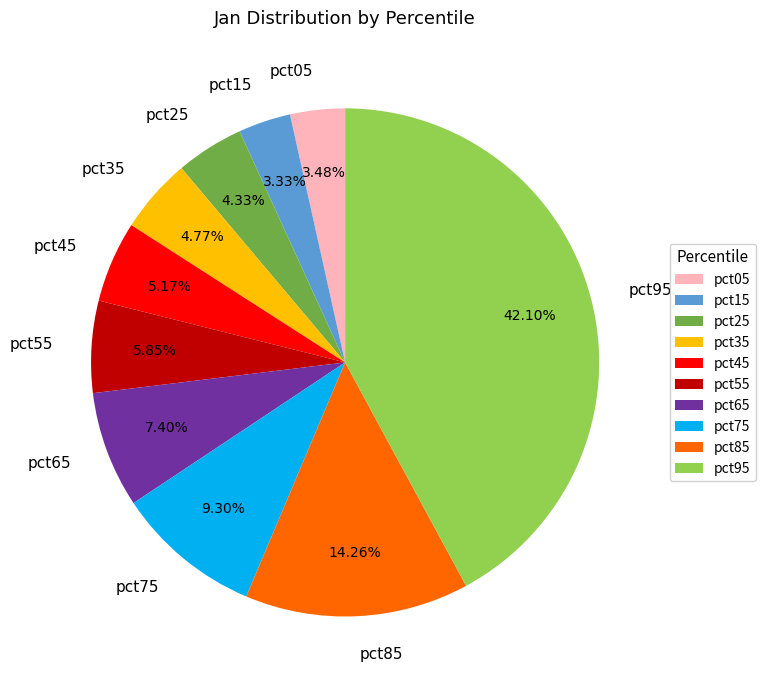

How many slices are in this pie chart?

10